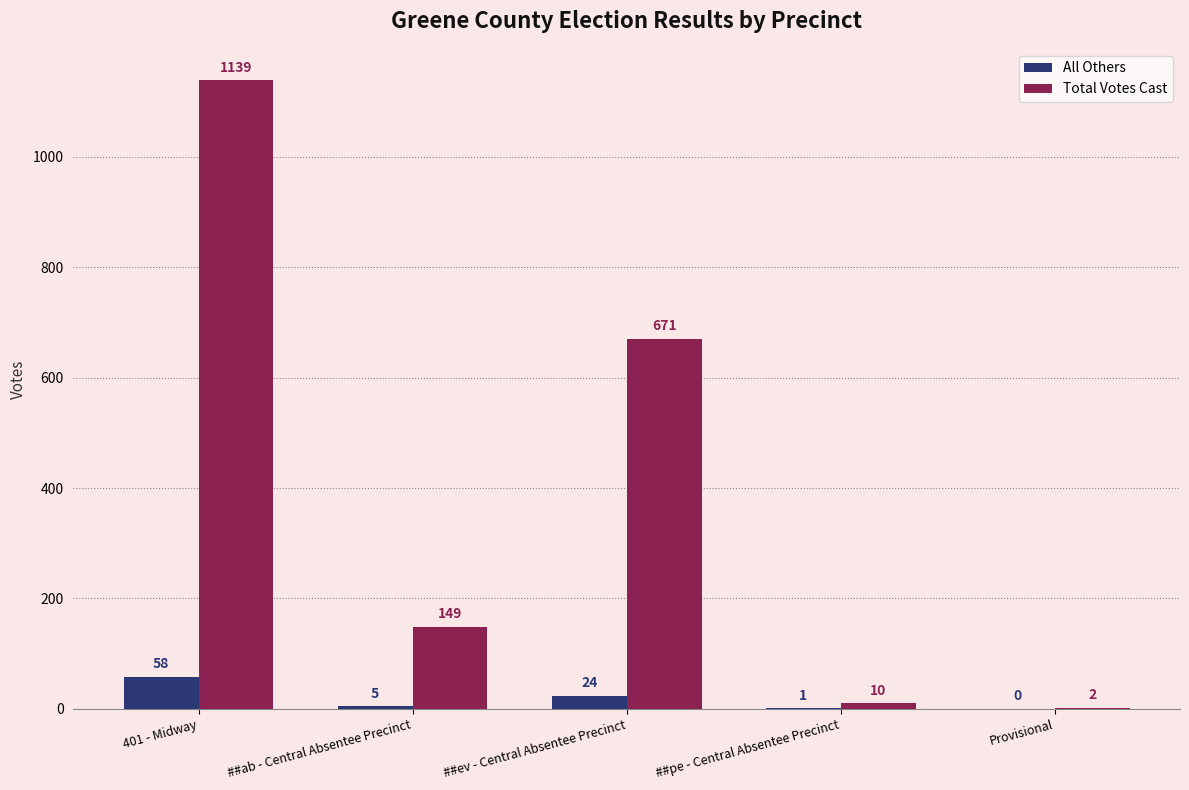

What value does the Total Votes Cast series have at ##ab - Central Absentee Precinct?

149